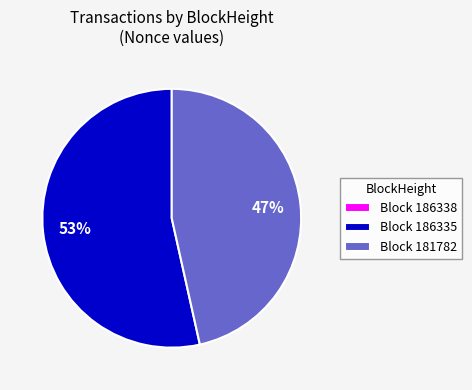

Which slice is the largest?

Block 186335